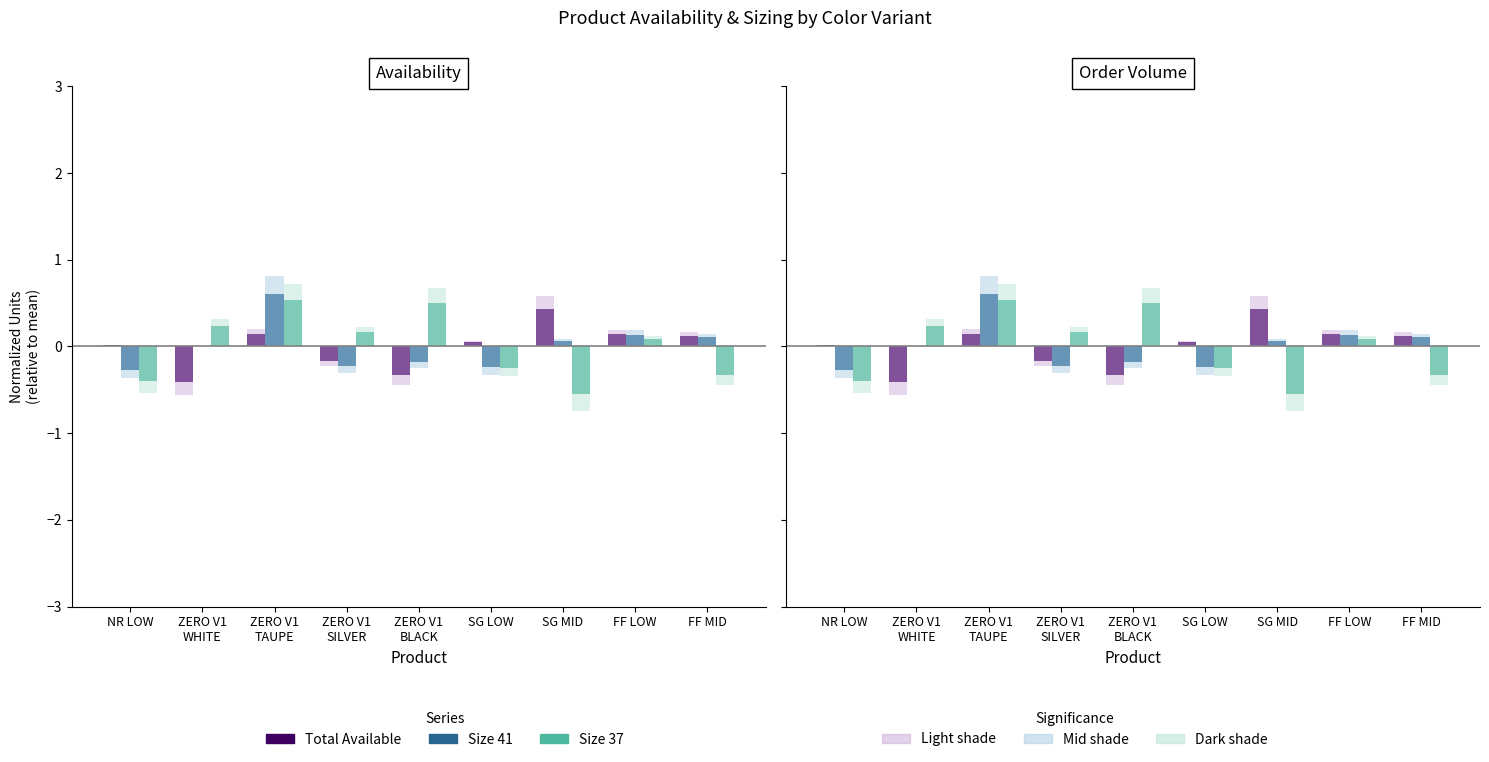

Reading left to right, extract all data points from this chart.

Total Available: NR LOW=0.0	ZERO V1
WHITE=-0.4	ZERO V1
TAUPE=0.1	ZERO V1
SILVER=-0.2	ZERO V1
BLACK=-0.3	SG LOW=0.0	SG MID=0.4	FF LOW=0.1	FF MID=0.1
Size 41 (col_12): NR LOW=-0.3	ZERO V1
WHITE=0.0	ZERO V1
TAUPE=0.6	ZERO V1
SILVER=-0.2	ZERO V1
BLACK=-0.2	SG LOW=-0.2	SG MID=0.1	FF LOW=0.1	FF MID=0.1
Size 37 (col_9): NR LOW=-0.4	ZERO V1
WHITE=0.2	ZERO V1
TAUPE=0.5	ZERO V1
SILVER=0.2	ZERO V1
BLACK=0.5	SG LOW=-0.3	SG MID=-0.6	FF LOW=0.1	FF MID=-0.3